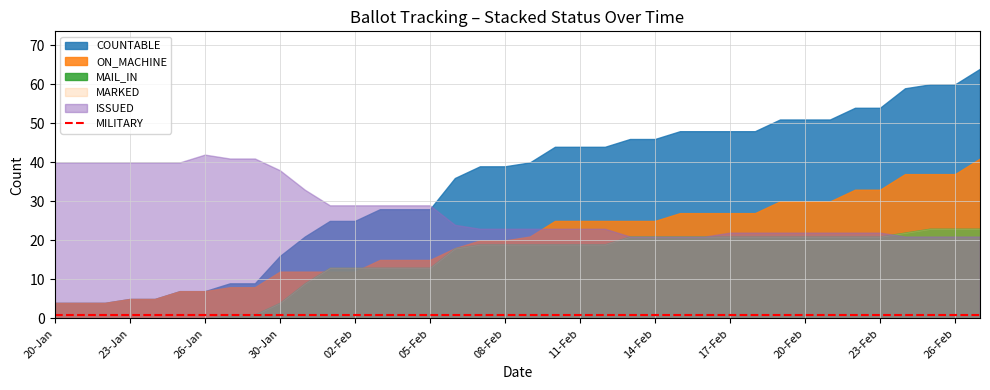

Does the chart display data point markers on the line(s)?

No